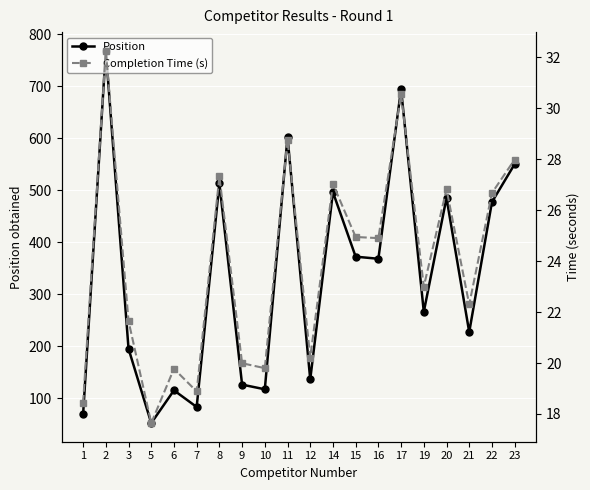

Reading left to right, what are all the values shown in this chart?

Position: 1=69.0	2=768.0	3=195.0	5=52.0	6=115.0	7=83.0	8=513.0	9=126.0	10=117.0	11=602.0	12=136.0	14=496.0	15=372.0	16=368.0	17=694.0	19=266.0	20=485.0	21=227.0	22=477.0	23=550.0
Completion Time (s): 1=18.4	2=32.3	3=21.6	5=17.6	6=19.8	7=18.9	8=27.3	9=20.0	10=19.8	11=28.8	12=20.2	14=27.0	15=24.9	16=24.9	17=30.6	19=23.0	20=26.8	21=22.3	22=26.7	23=28.0